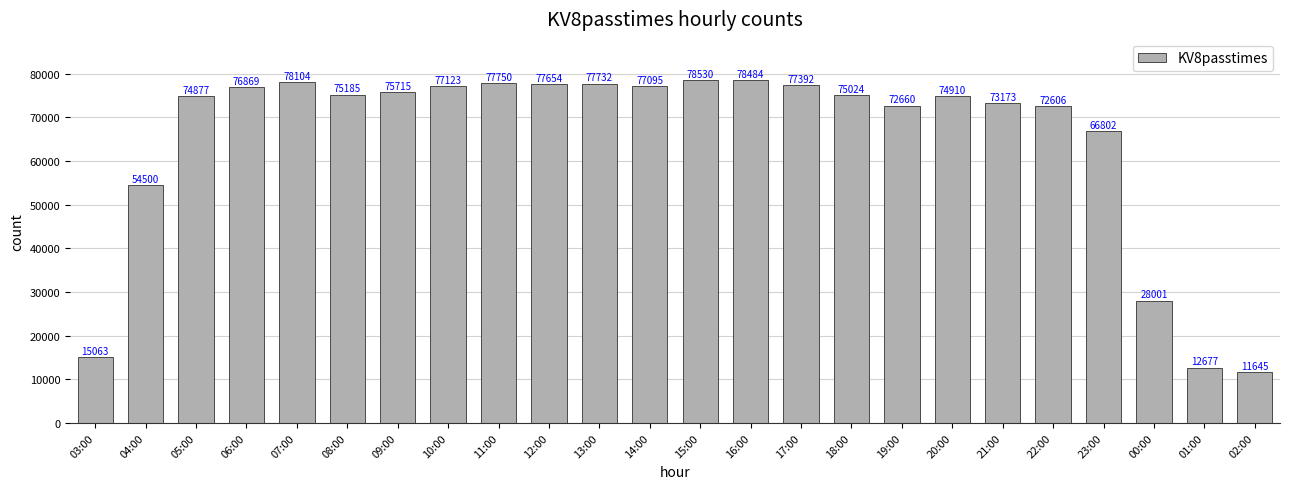

What is the change in value from 08:00 to 19:00?

-2525